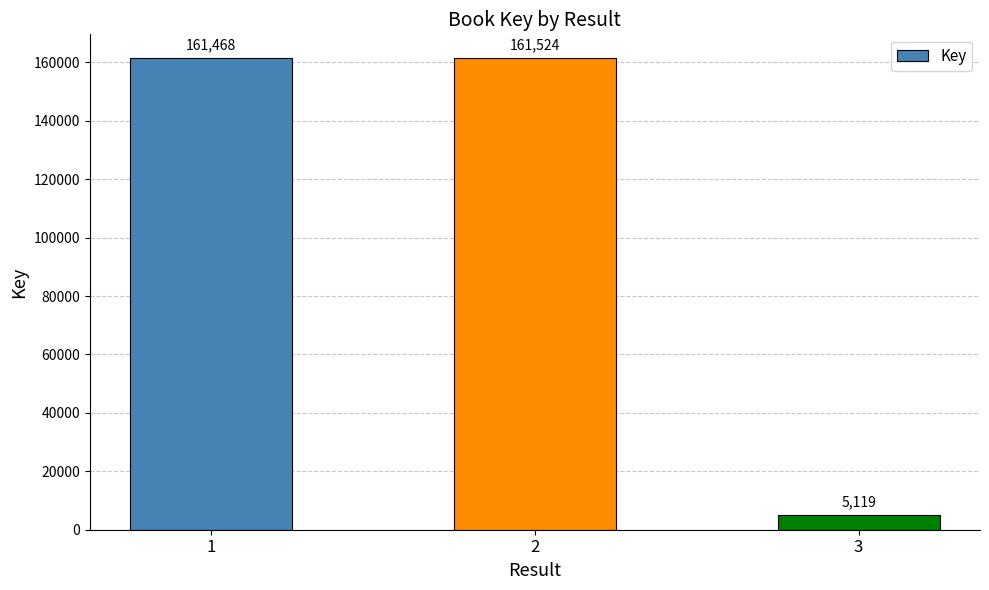

How many series are shown in this chart?

1